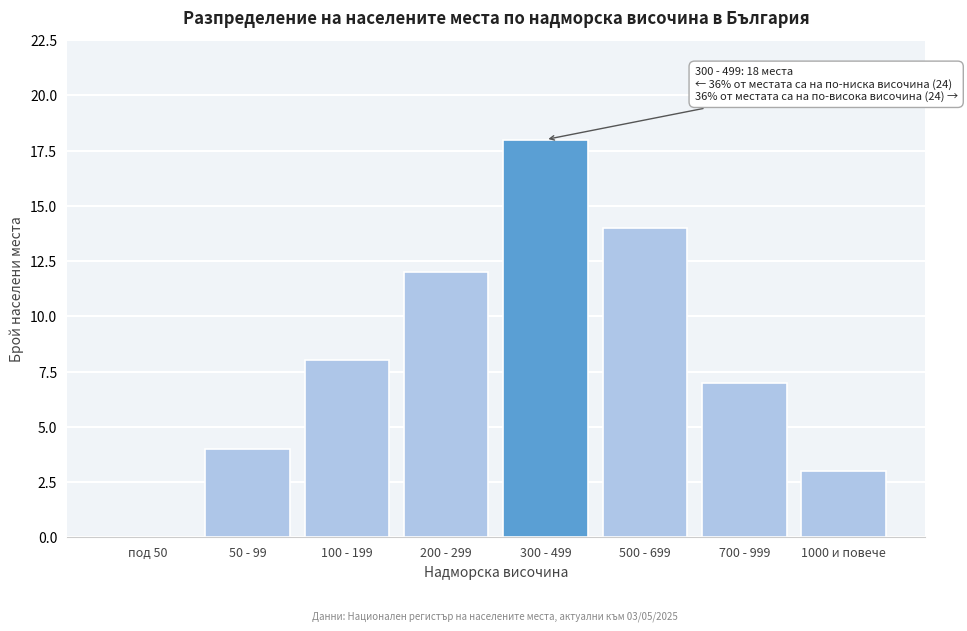

Reading left to right, extract all data points from this chart.

под 50=0	50 - 99=4	100 - 199=8	200 - 299=12	300 - 499=18	500 - 699=14	700 - 999=7	1000 и повече=3